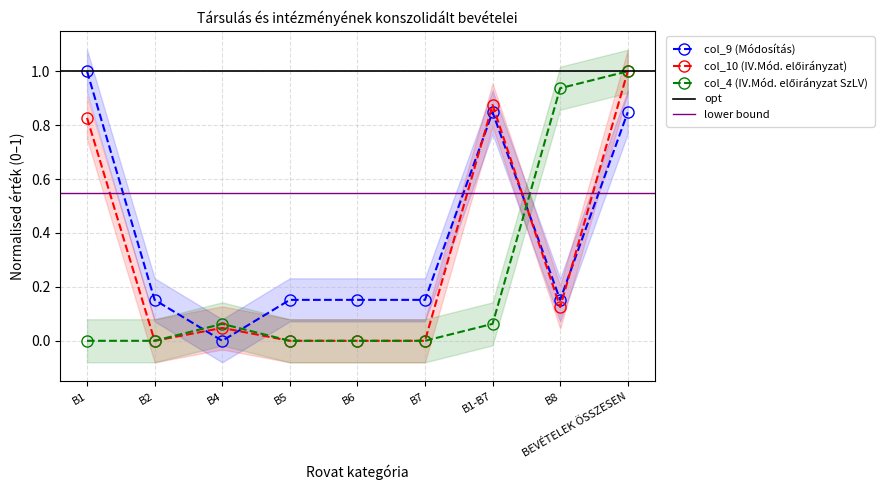

Which series has the largest total across all categories?

col_9 (Módosítás)